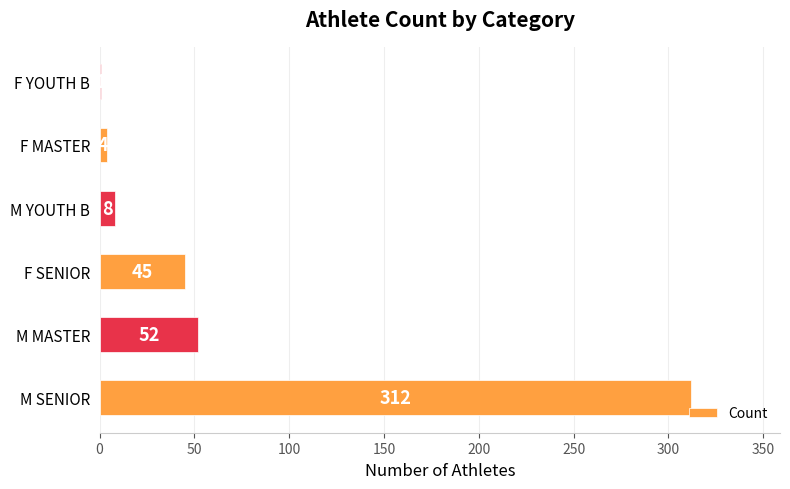

Count the number of categories in the chart.

6